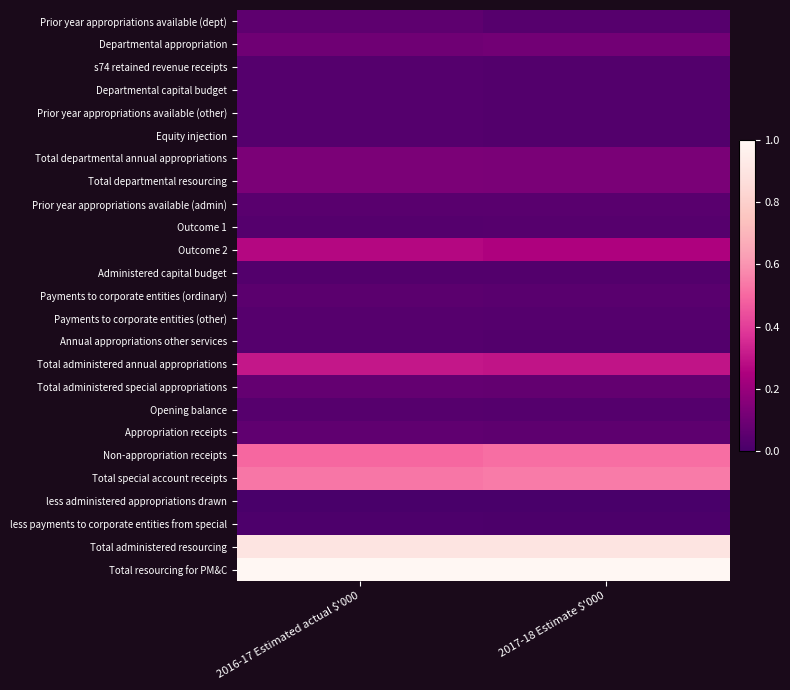

What is the greatest value displayed?

1.0